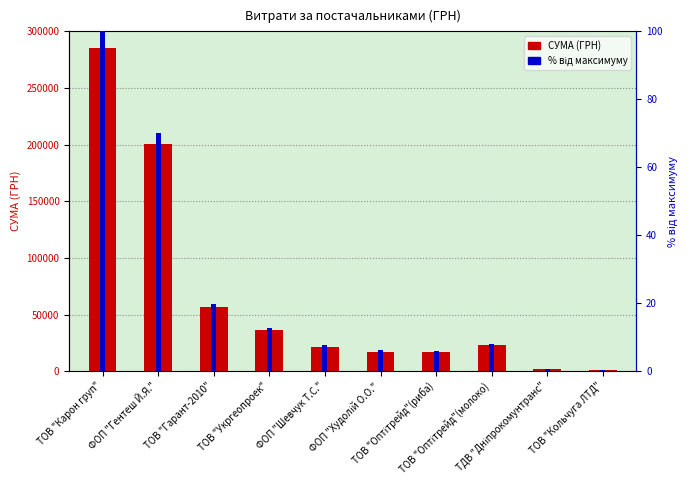

Reading left to right, what are all the values shown in this chart?

СУМА (ГРН): 285804.9	200209.7	56634.6	35965.4	21581.0	17307.0	16839.0	22665.0	2122.6	609.0
% від максимуму: 100.0	70.1	19.8	12.6	7.6	6.1	5.9	7.9	0.7	0.2